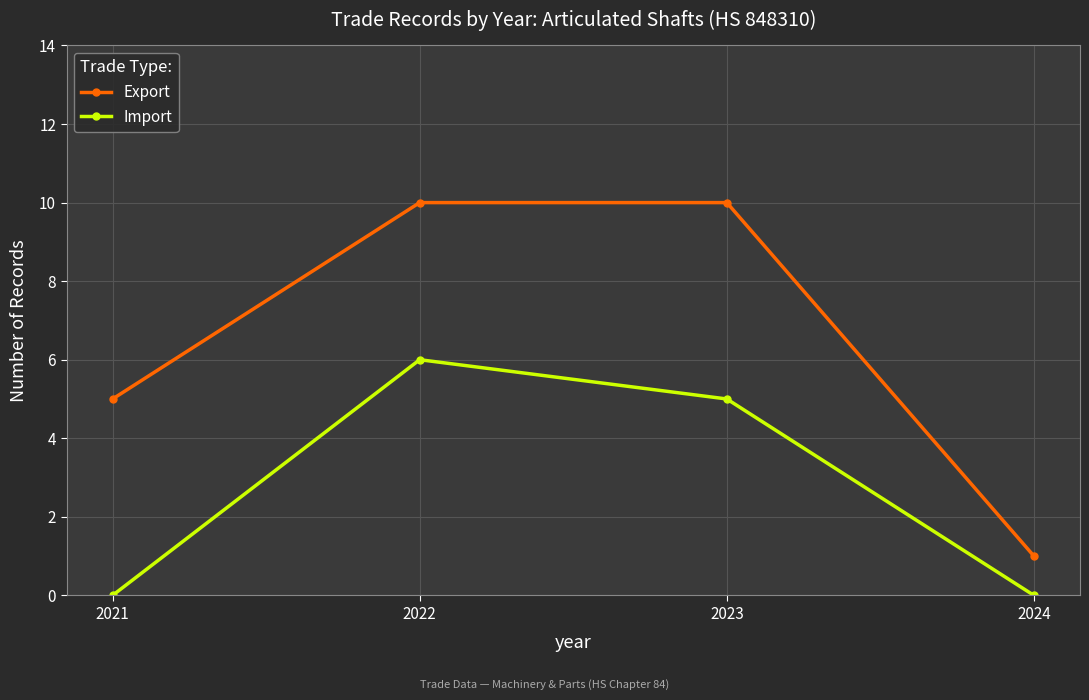

Count the Import values in the range 0 to 6.

4